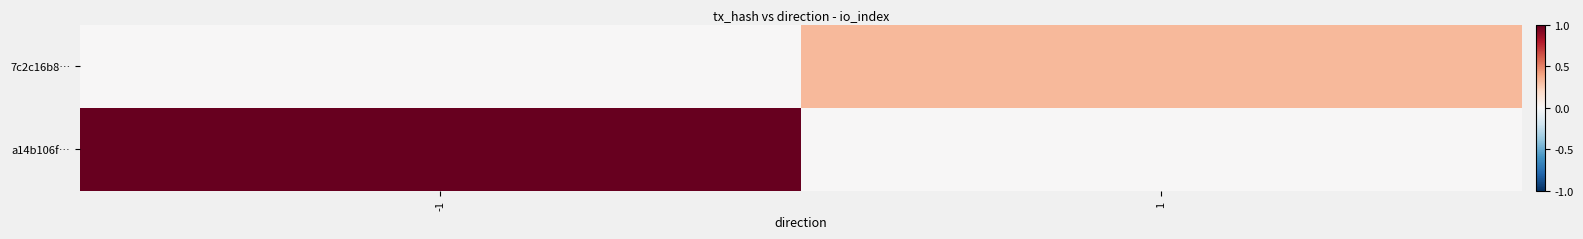

At which category is the sum across all series the highest?

-1